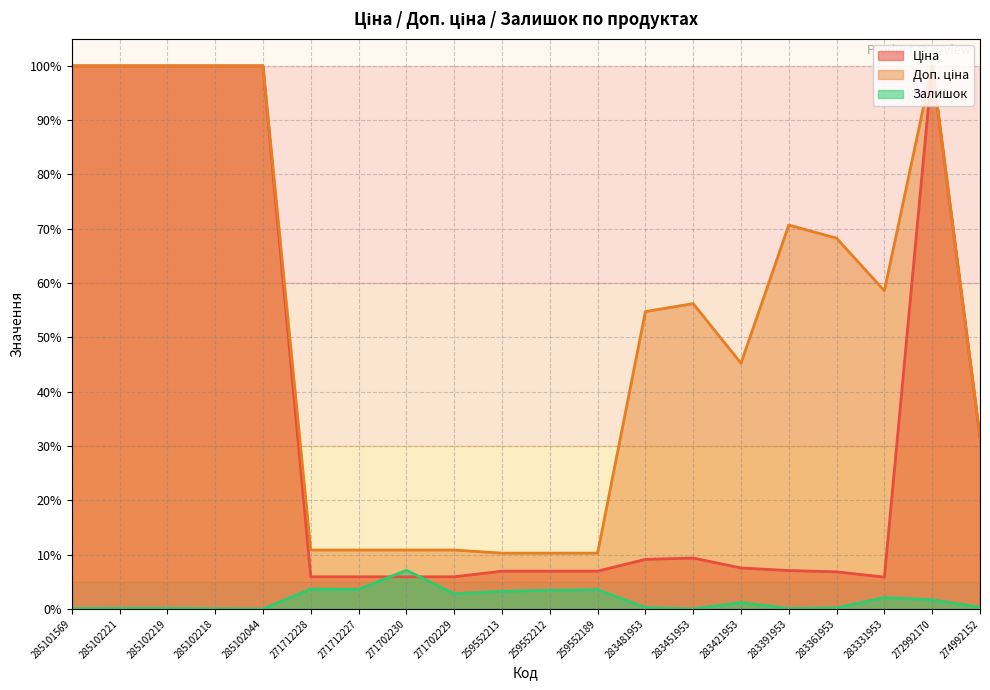

Which series has the widest spread of values?

Ціна